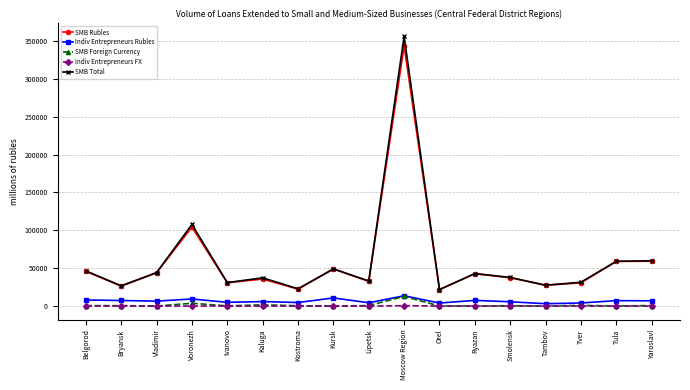

Which label corresponds to the largest value in the chart?

Moscow Region